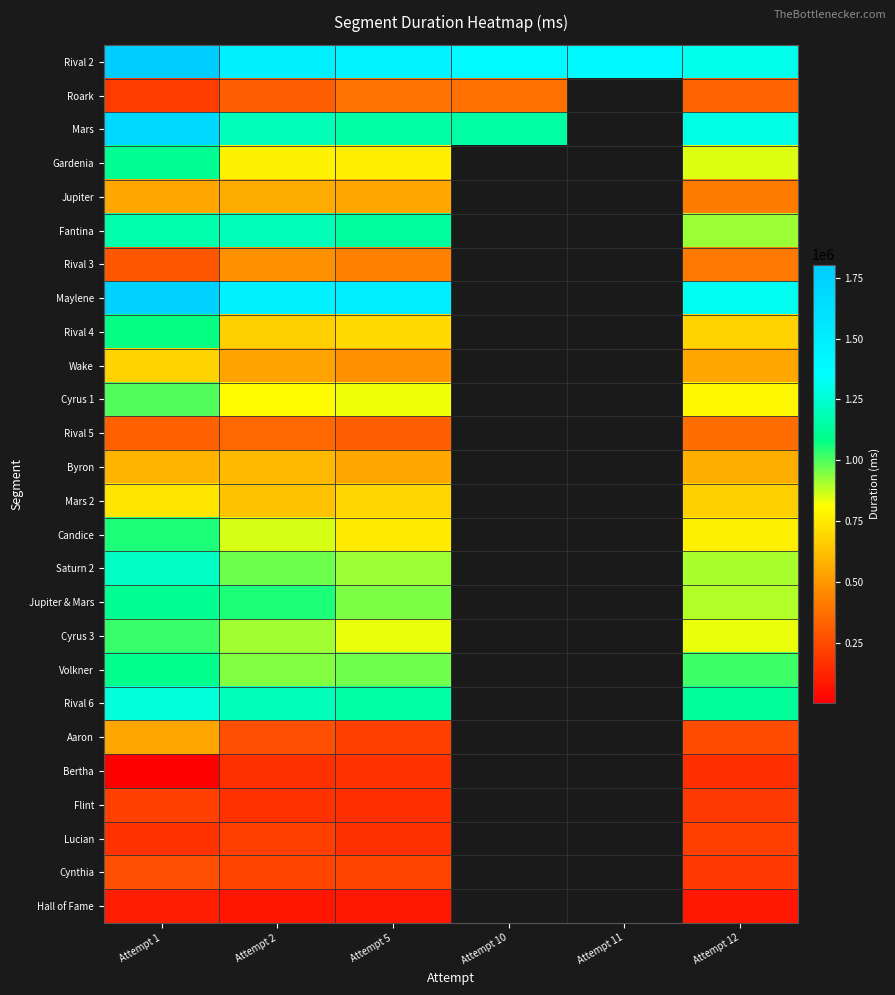

What is the smallest value displayed?

1135.0